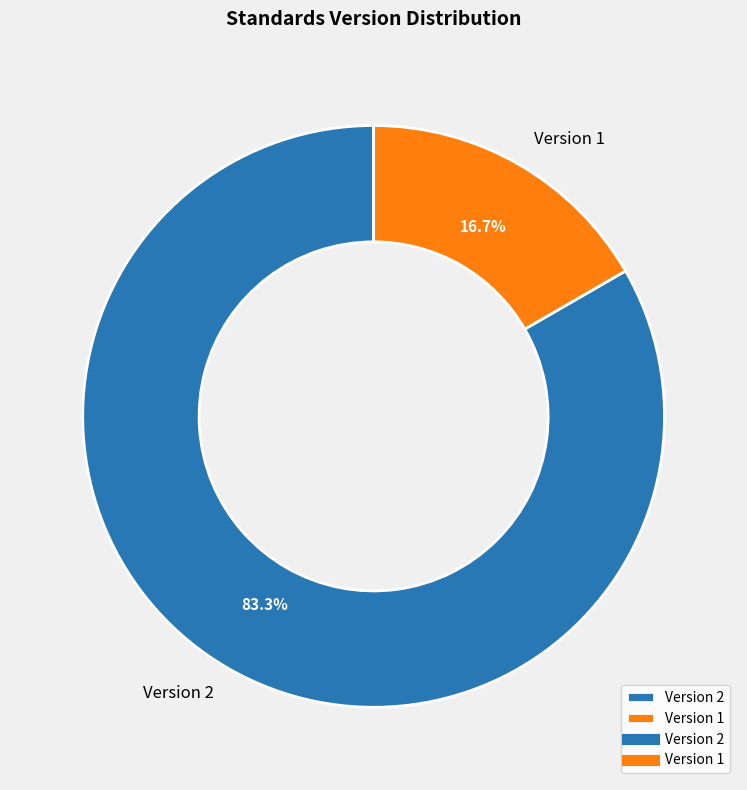

Rank the categories by value from highest to lowest.

Version 2, Version 1